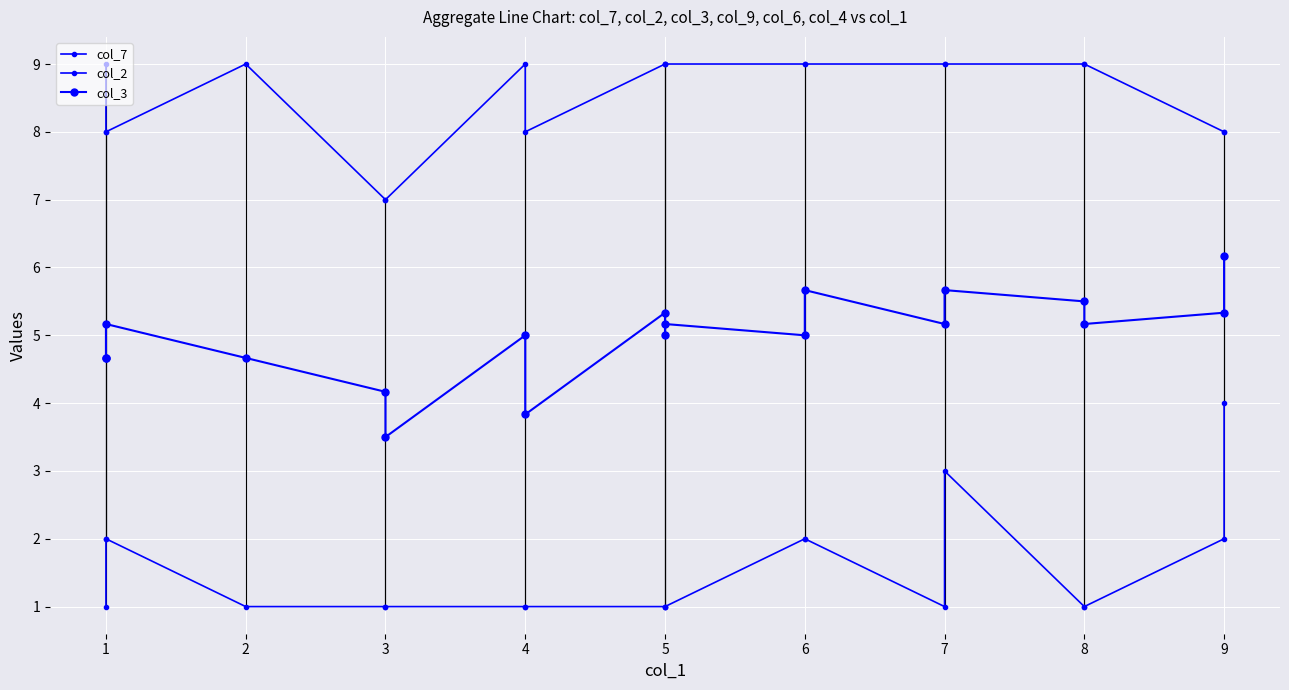

Between 5 and 2, which is larger?

5